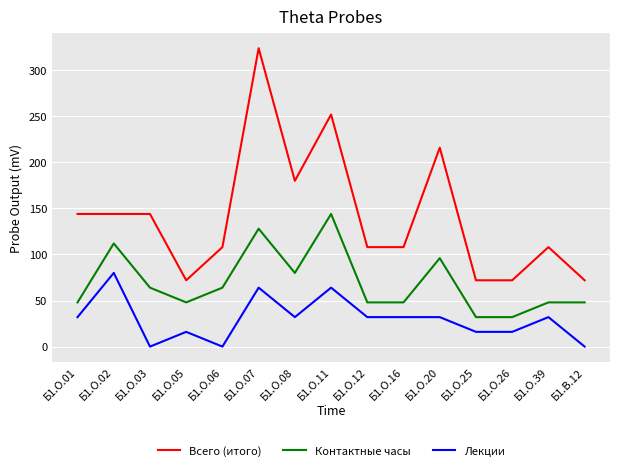

What is the total value across all series at Б1.О.16?

188